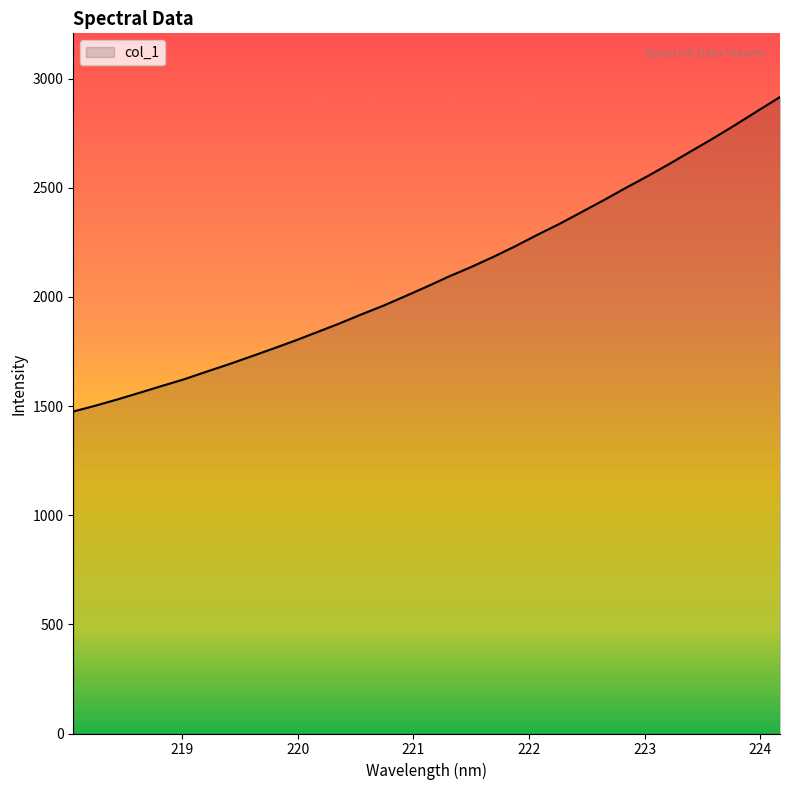

What is the difference between the maximum and minimum values?

1440.8